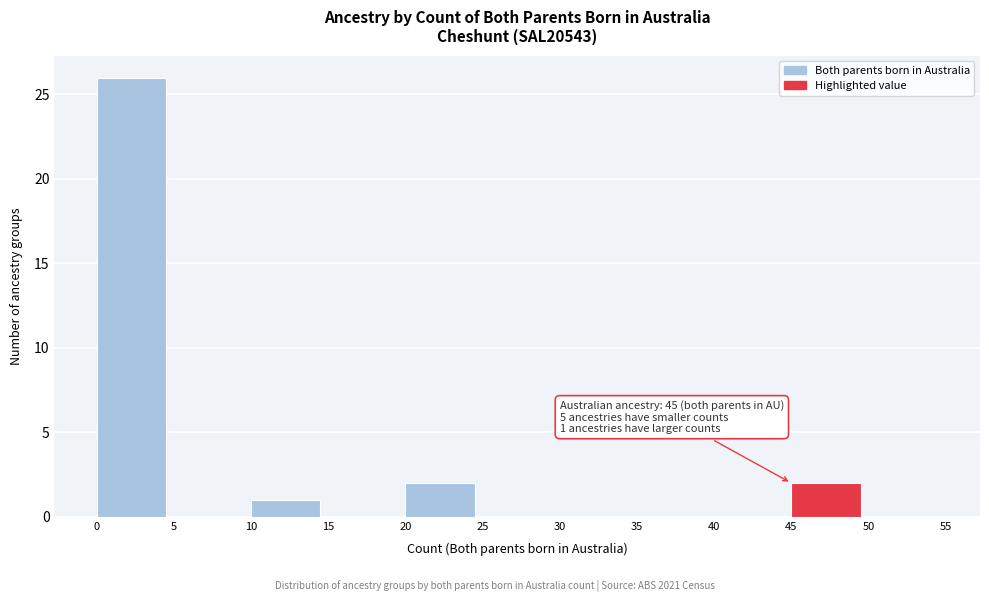

Which range on the x-axis has the tallest bar?

0 to 5